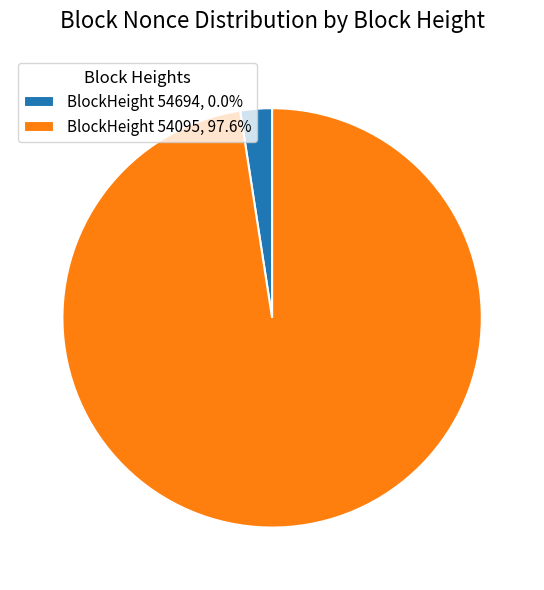

Is the sum of BlockHeight 54095, 97.6% and BlockHeight 54694, 0.0% greater than half?

Yes